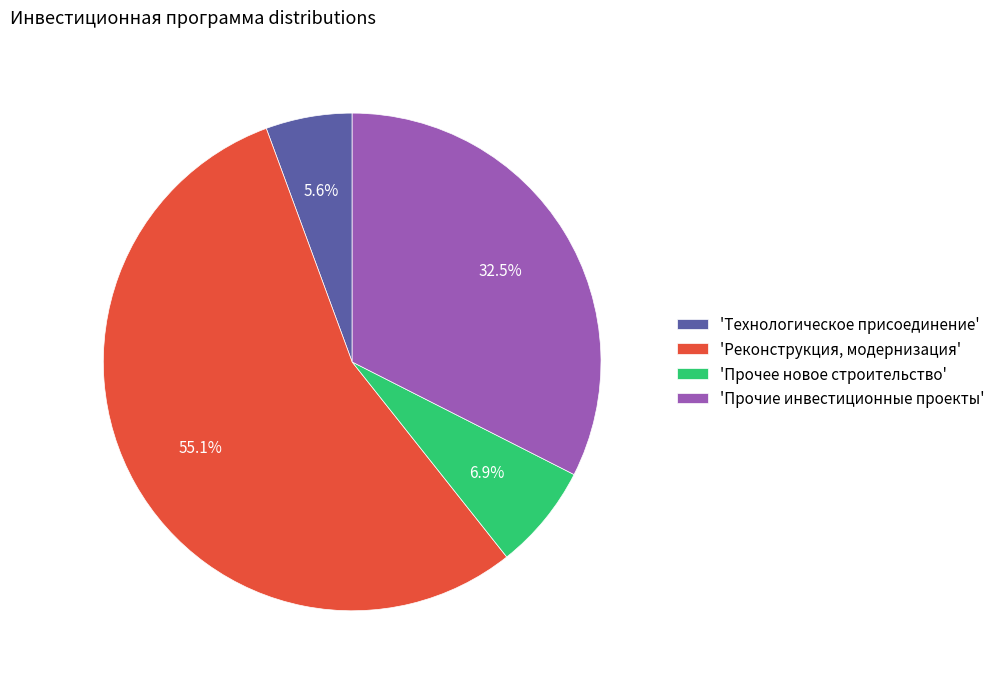

To the nearest percent, what is the average slice percentage?

25%